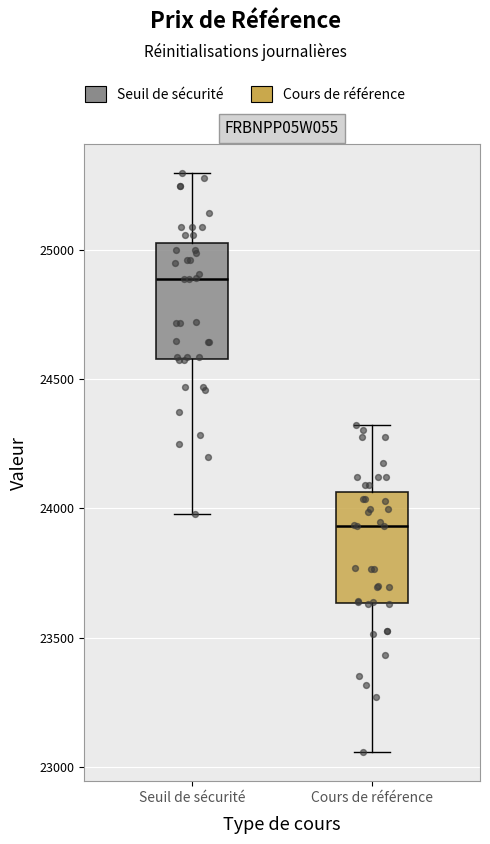

Which box's median line is the highest?

Seuil de sécurité